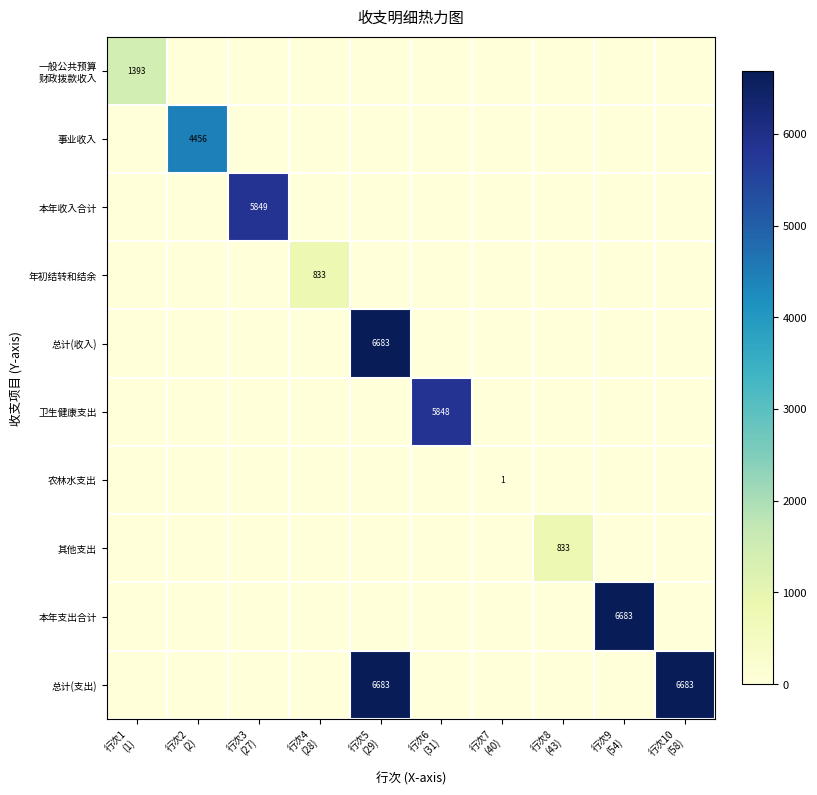

At which category is the sum across all series the highest?

行次5
(29)